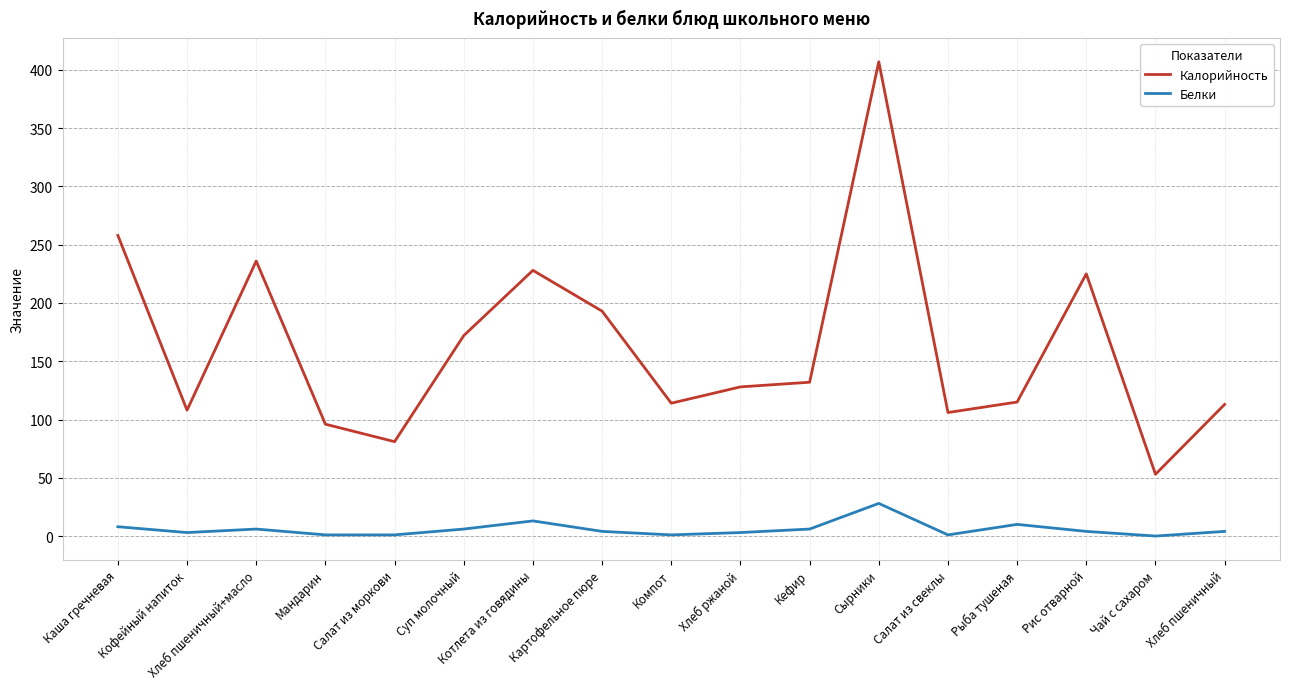

Does the chart have visible grid lines?

Yes